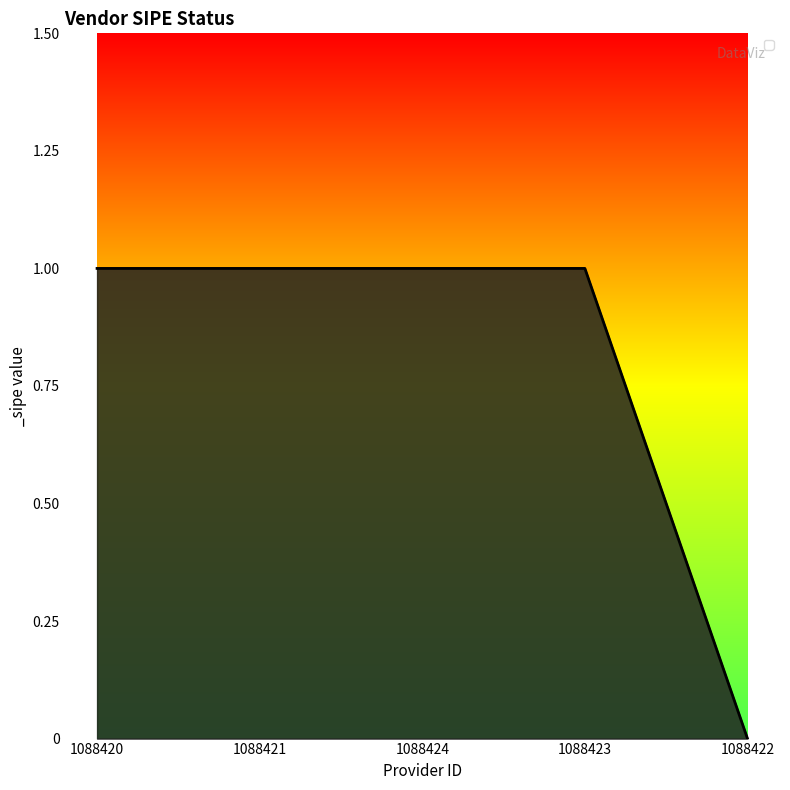

Reading left to right, what are all the values shown in this chart?

1	1	1	1	0